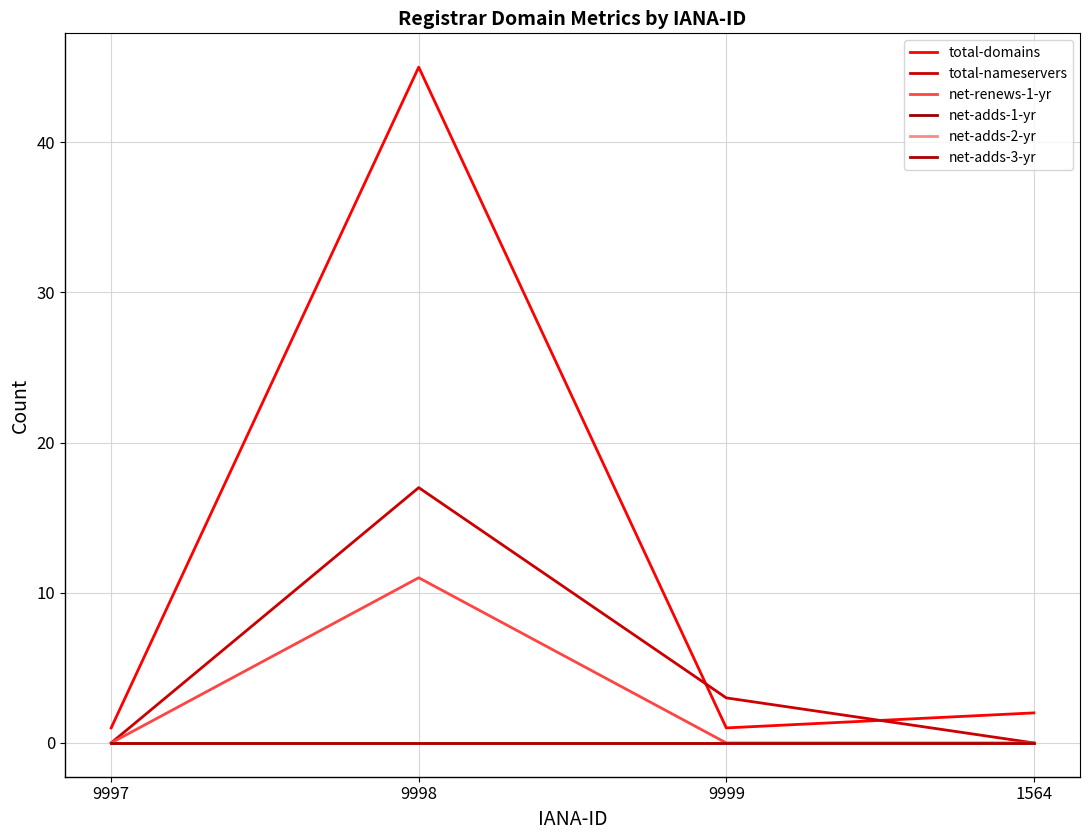

Reading right to left, extract all data points from this chart.

total-domains: 1564=2	9999=1	9998=45	9997=1
total-nameservers: 1564=0	9999=3	9998=17	9997=0
net-renews-1-yr: 1564=0	9999=0	9998=11	9997=0
net-adds-1-yr: 1564=0	9999=0	9998=0	9997=0
net-adds-2-yr: 1564=0	9999=0	9998=0	9997=0
net-adds-3-yr: 1564=0	9999=0	9998=0	9997=0